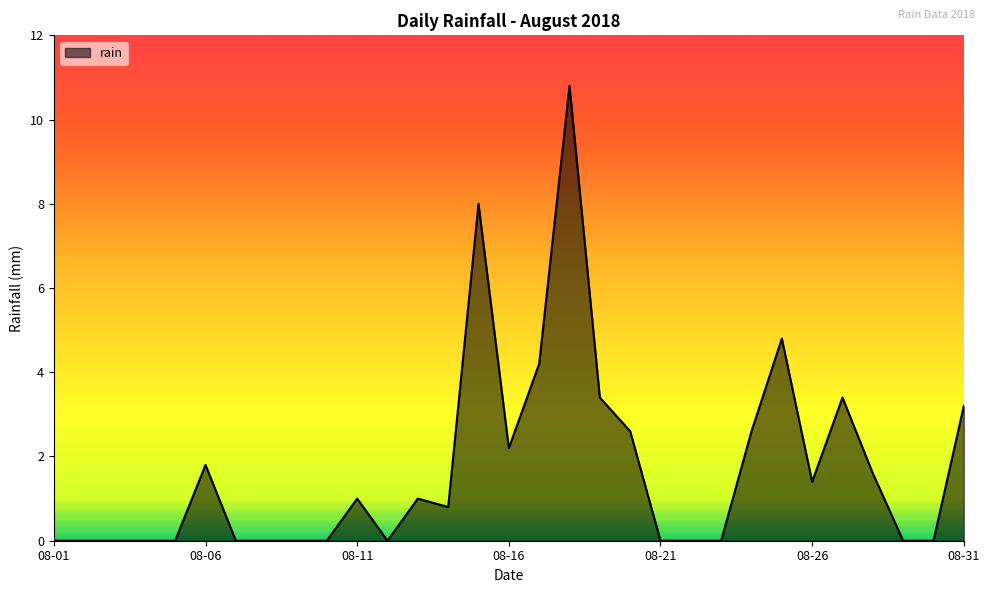

What is the maximum value shown in the chart?

10.8